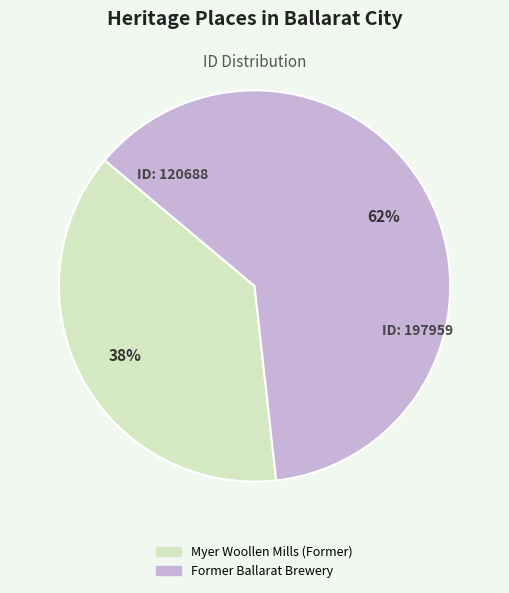

The Former Ballarat Brewery slice represents 56% of the pie. True or false?

False